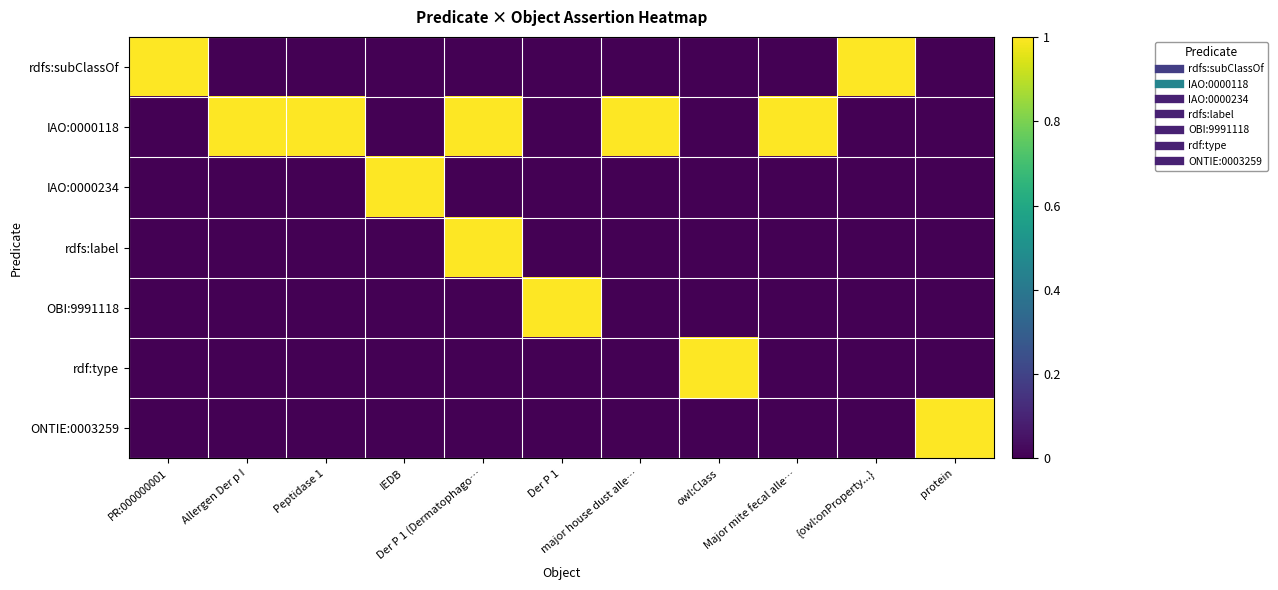

Which category has the lowest value across all series?

Allergen Der p I